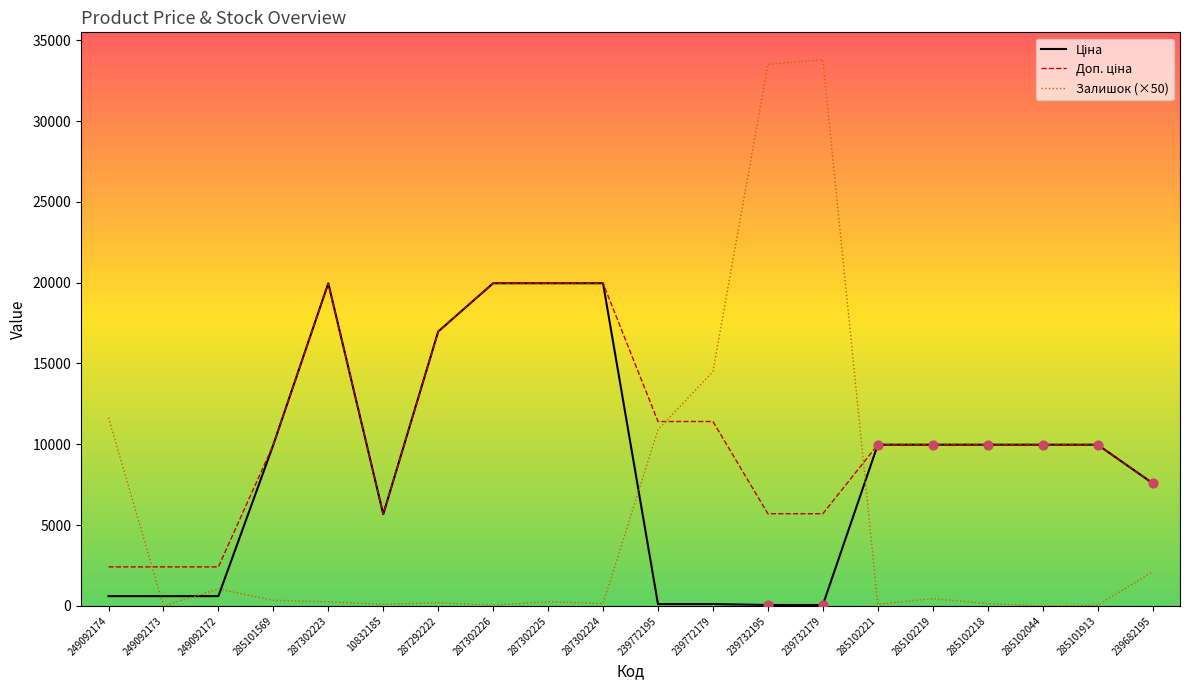

At how many categories does at least one series exceed 18044?

6